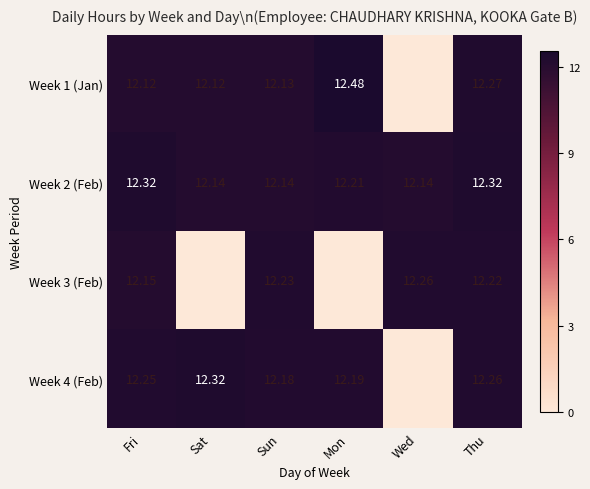

Is the value of Week 1 (Jan) at Sun greater than the value of Week 2 (Feb) at Sun?

No